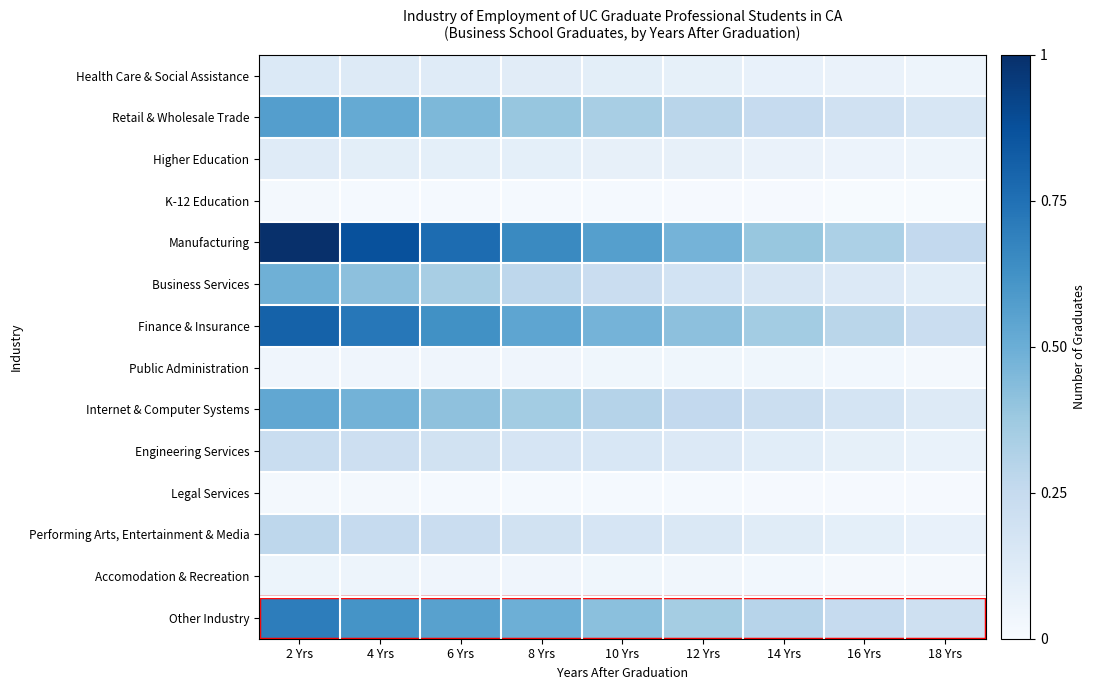

Which series has the largest total across all categories?

Manufacturing